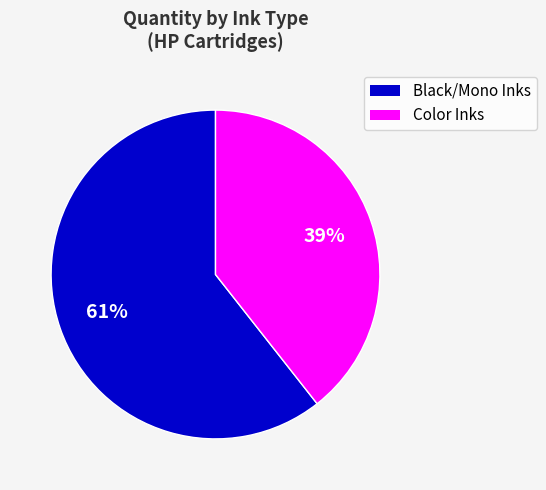

To the nearest percent, what is the average slice percentage?

50%